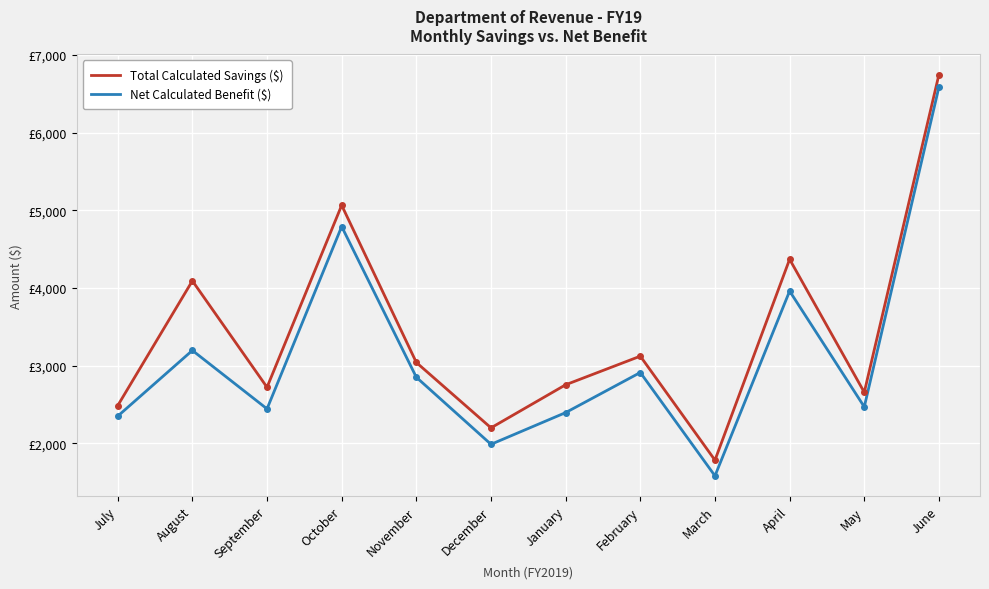

Is this an area chart (filled region under the line)?

No